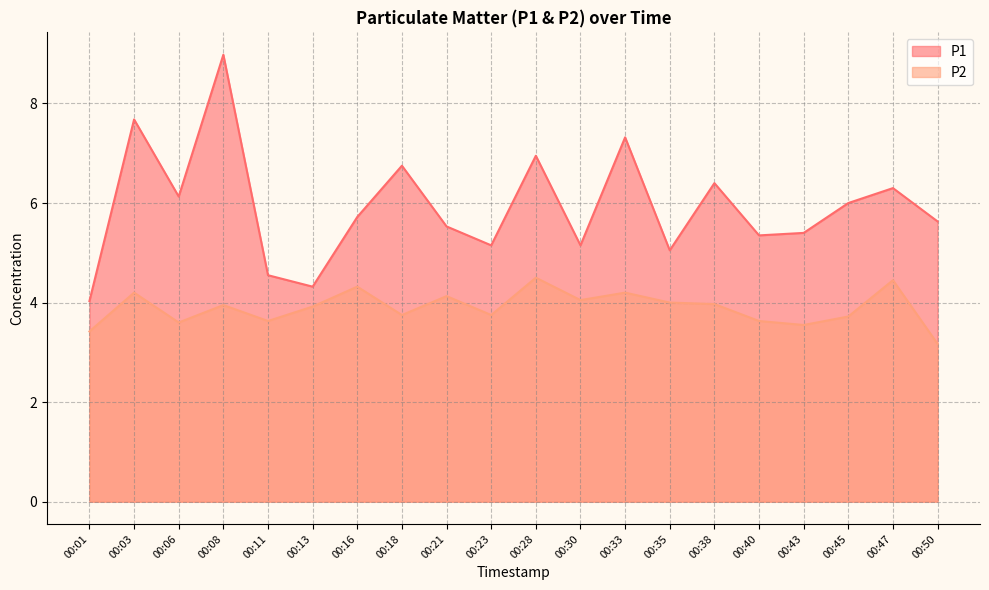

What is the value of the P2 point at the 3rd from the left?

3.6